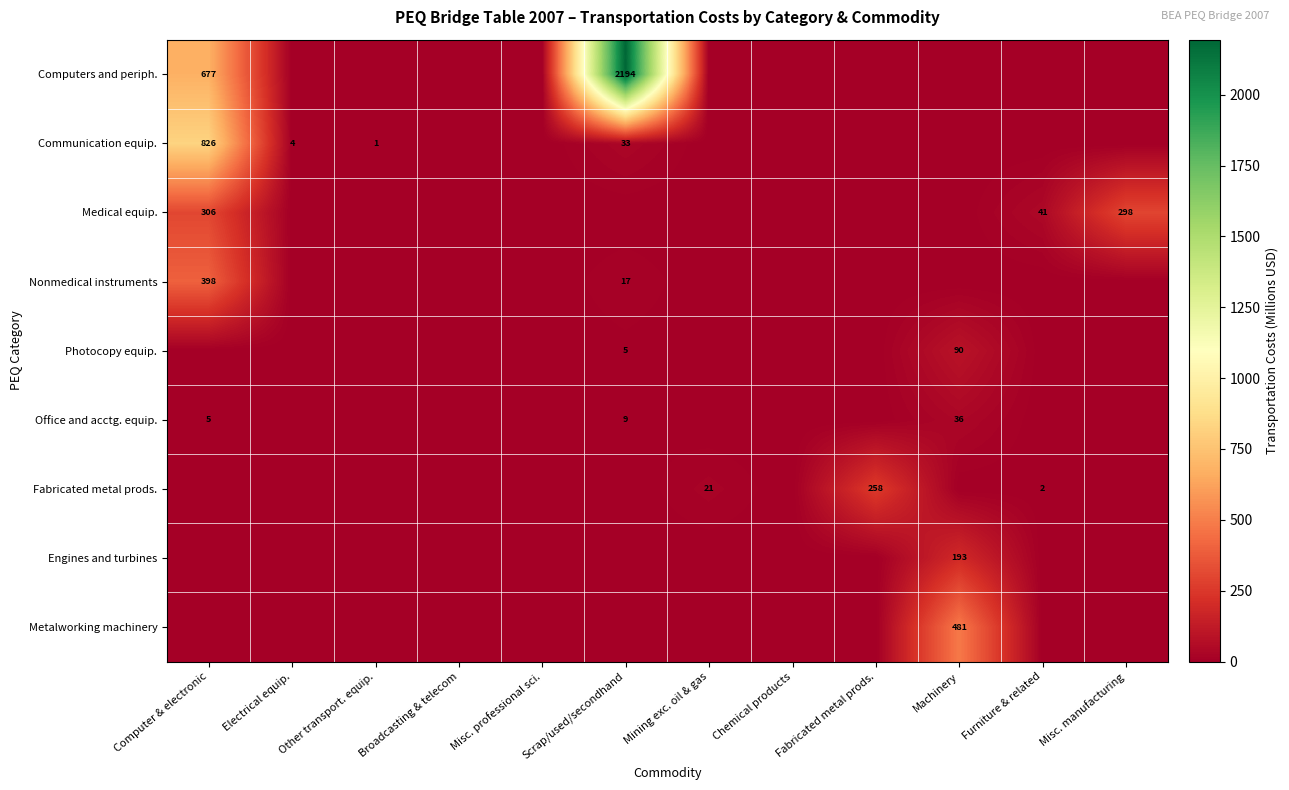

What is the difference between the maximum and minimum values in the Computers and periph. series?

2194